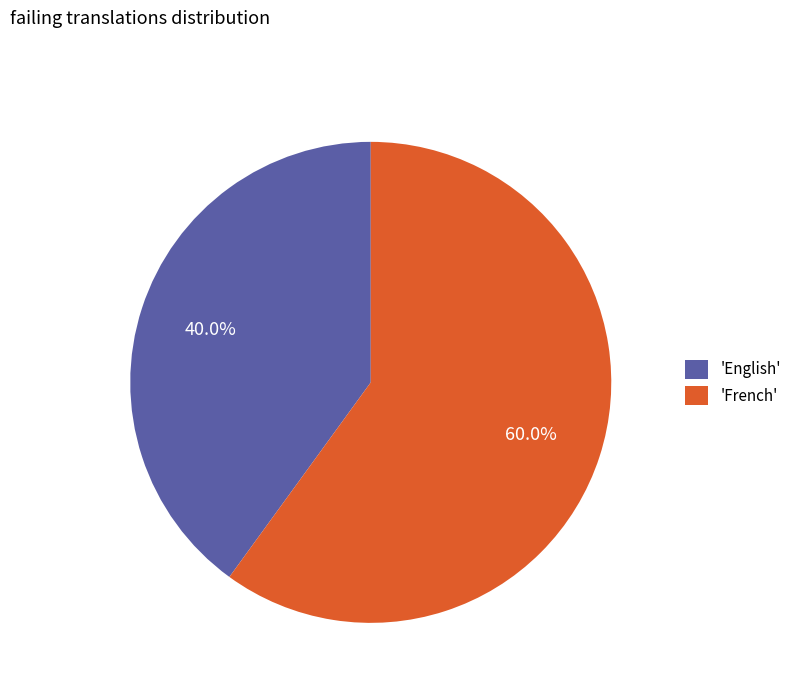

How many segments does this pie chart have?

2